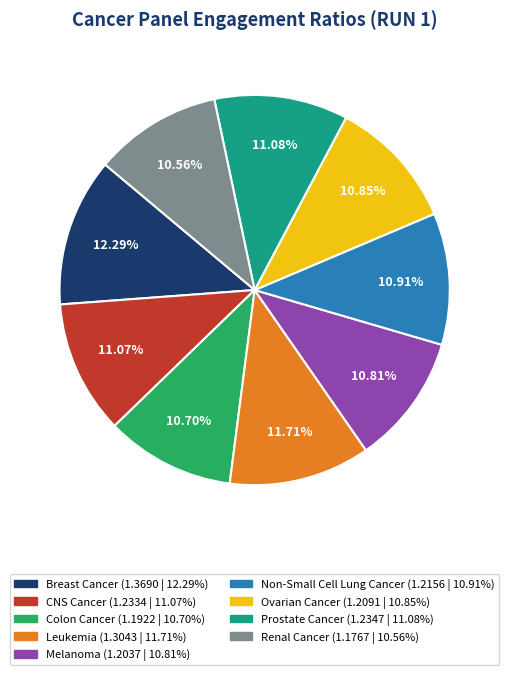

How many segments does this pie chart have?

9